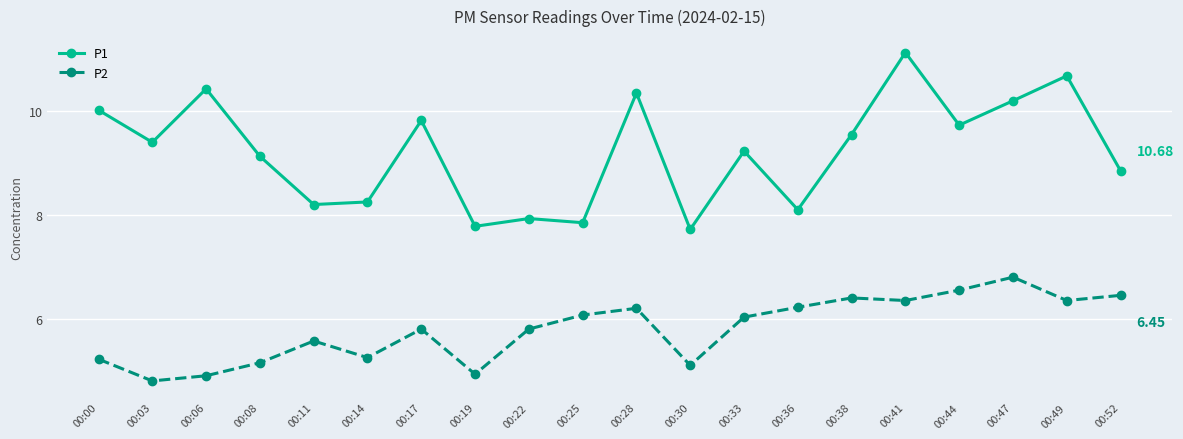

At which label does P2 first exceed 6?

00:25